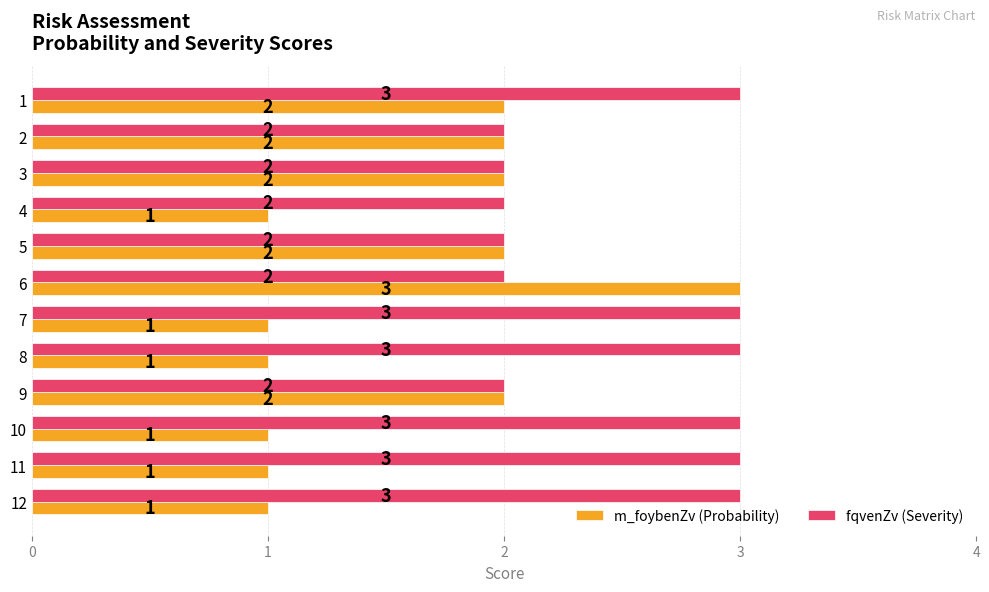

At 7, list the series in order from largest to smallest.

fqvenZv (Severity), m_foybenZv (Probability)